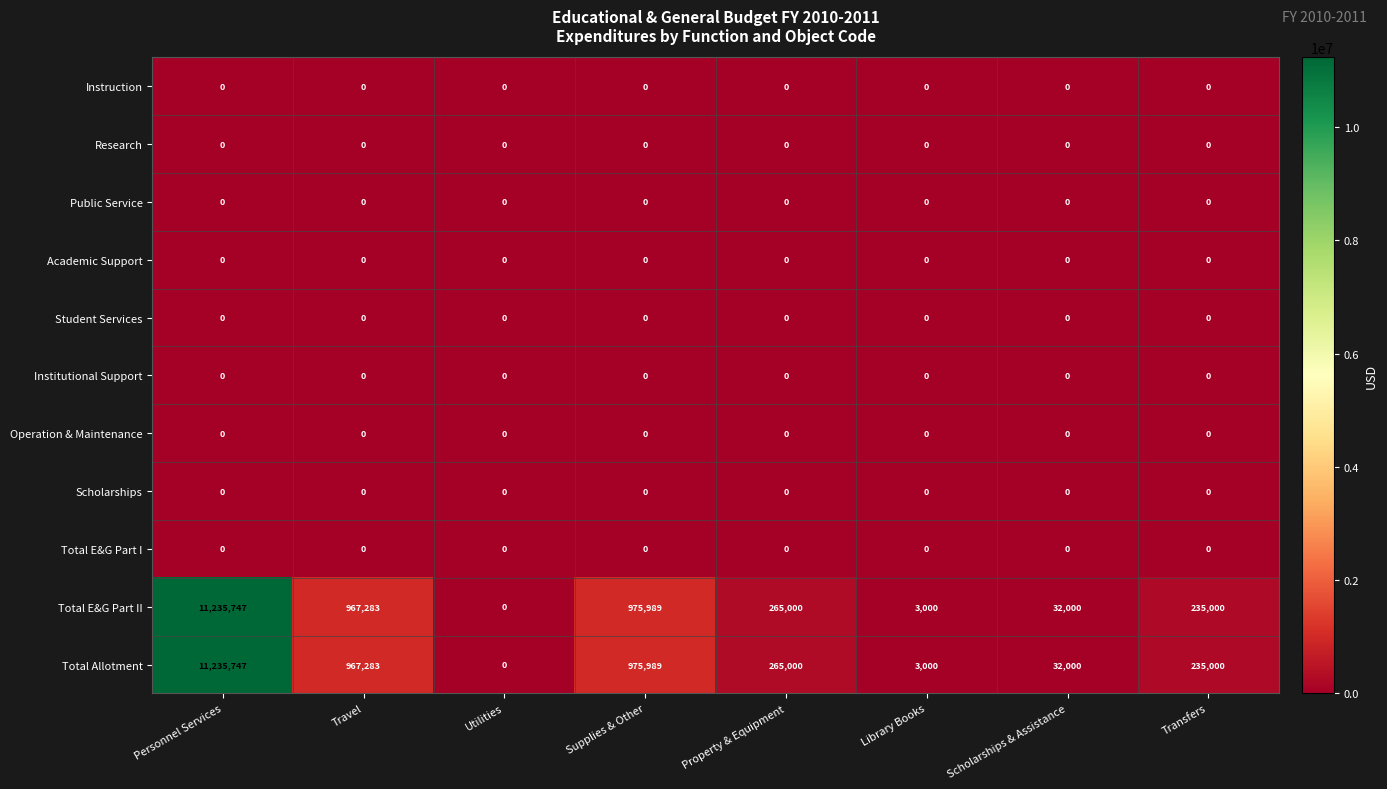

How many categories are shown in the chart?

8